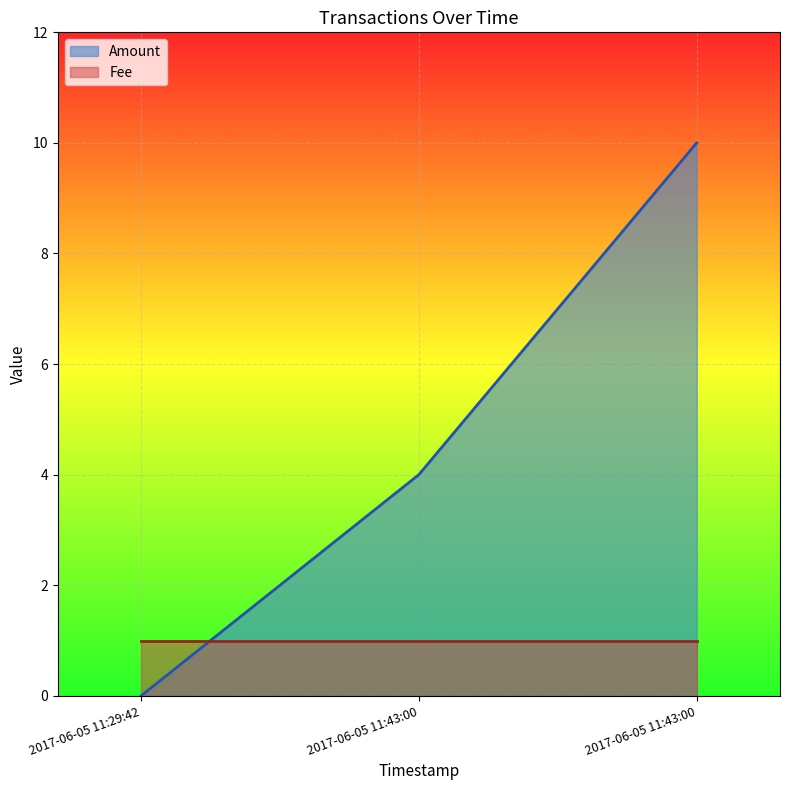

What is the label of the 1st point from the left?

2017-06-05 11:29:42